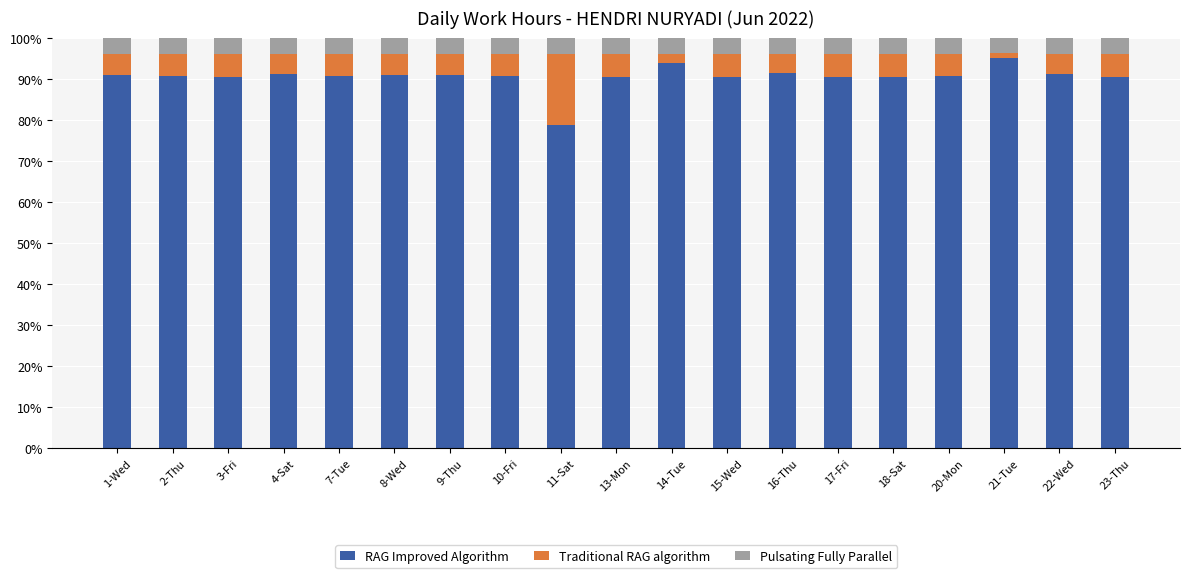

The value of RAG Improved Algorithm at 1-Wed is 91.0. True or false?

True